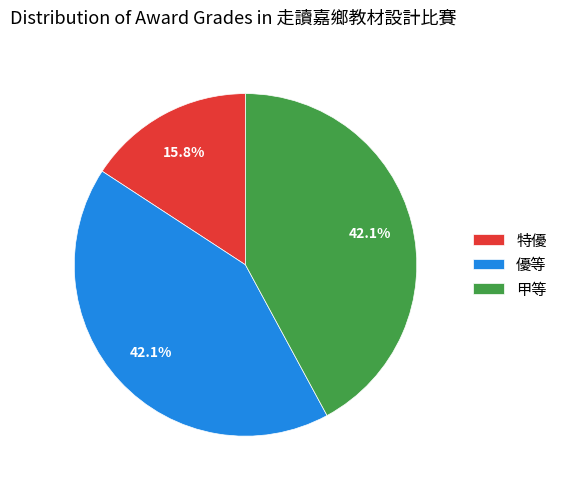

Which category has the smallest portion of the pie?

特優